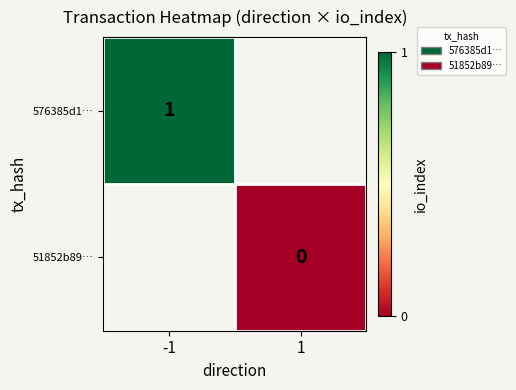

Which category has the lowest value across all series?

1